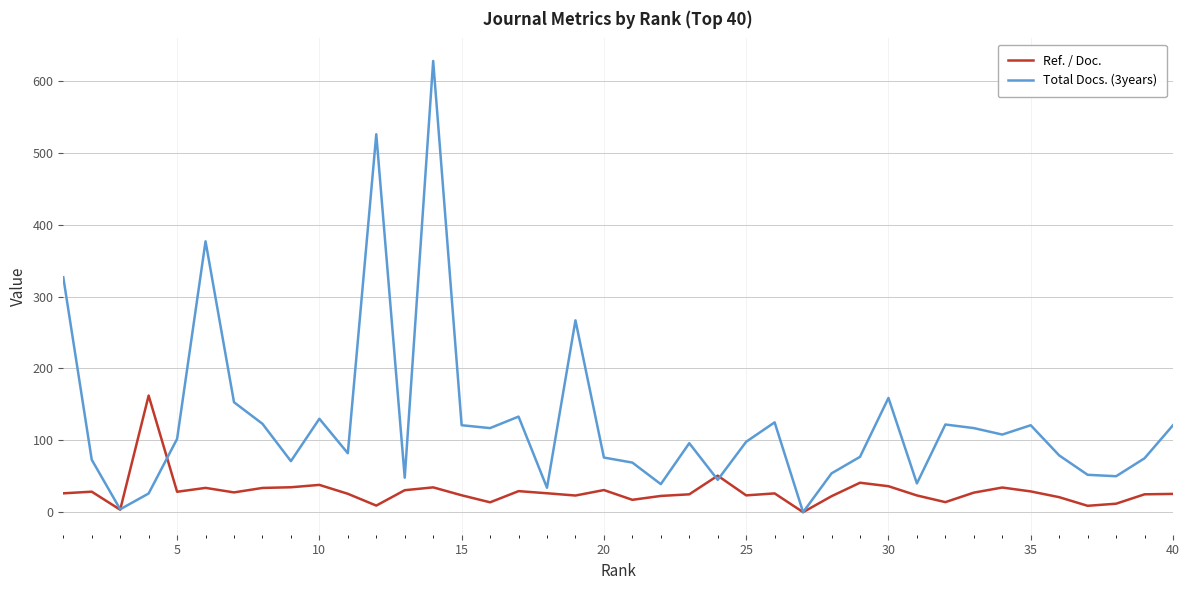

What is the maximum value for Total Docs. (3years)?

628.0